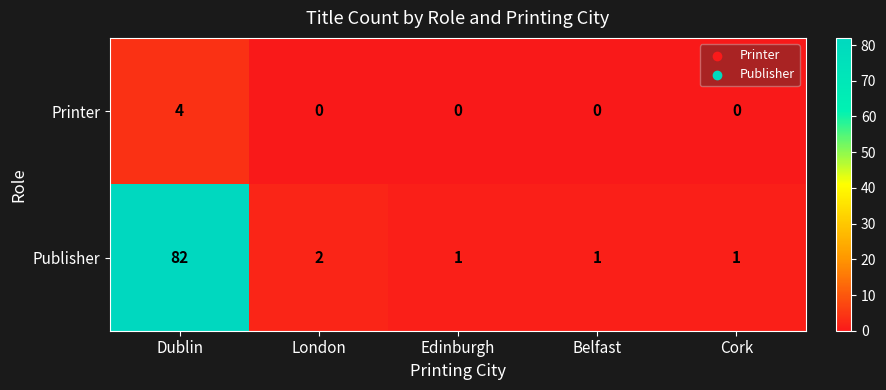

At Edinburgh, list the series in order from smallest to largest.

Printer, Publisher